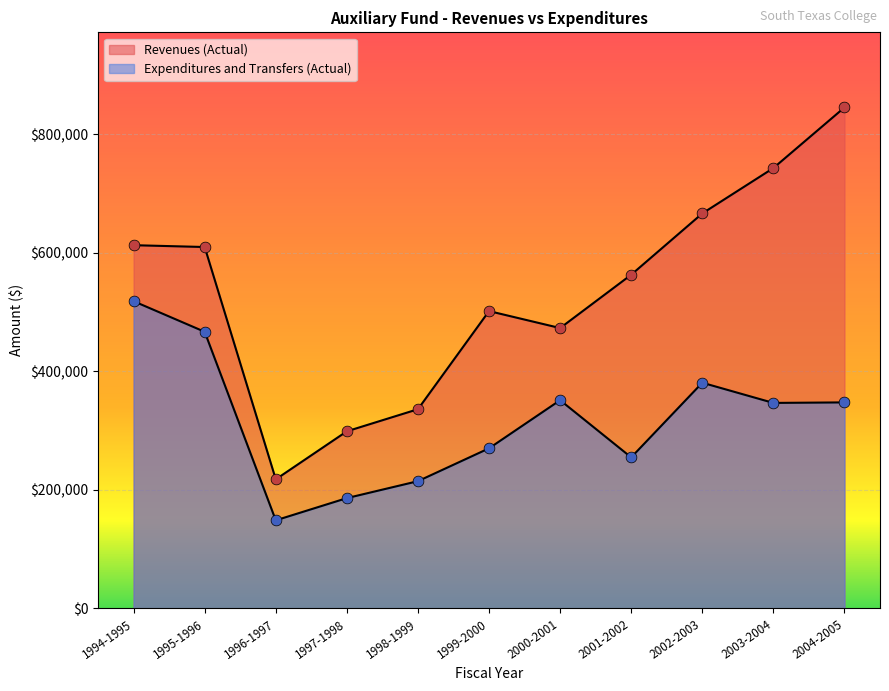

Between 2002-2003 and 1995-1996, which is larger?

2002-2003